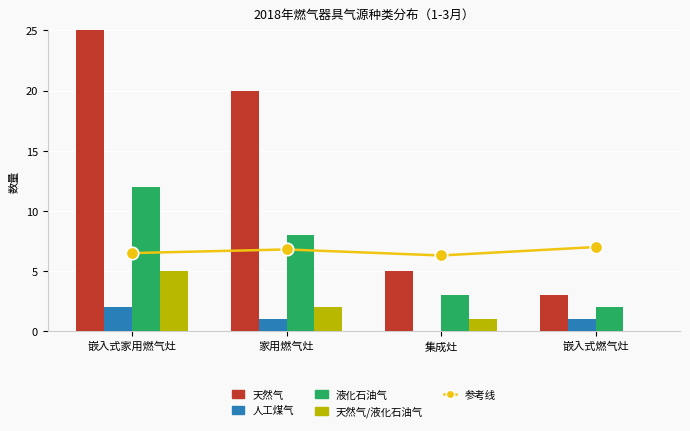

Which series has the largest total across all categories?

天然气